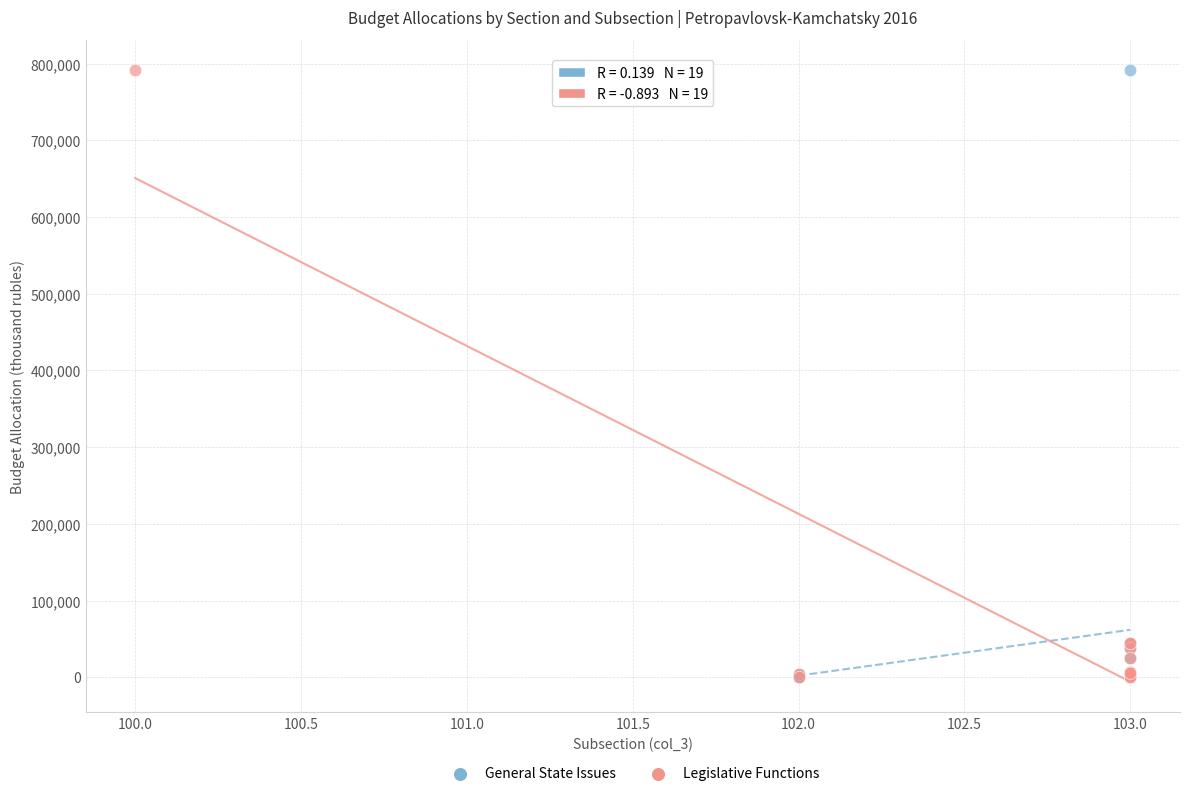

What are all the series names shown in the legend?

General State Issues, Legislative Functions